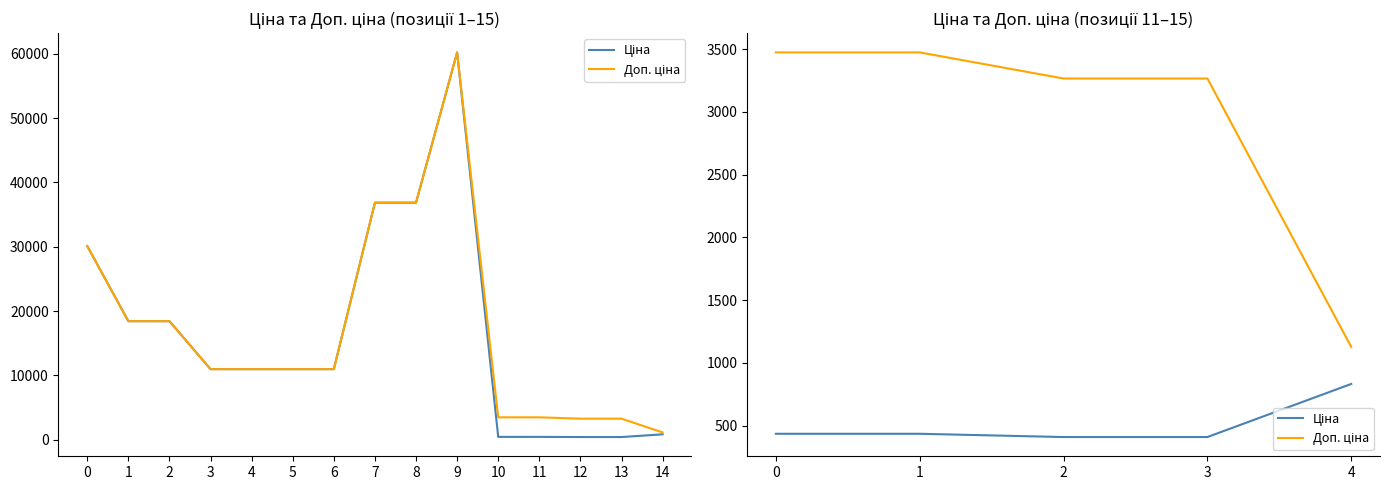

Which series has the largest total across all categories?

Доп. ціна